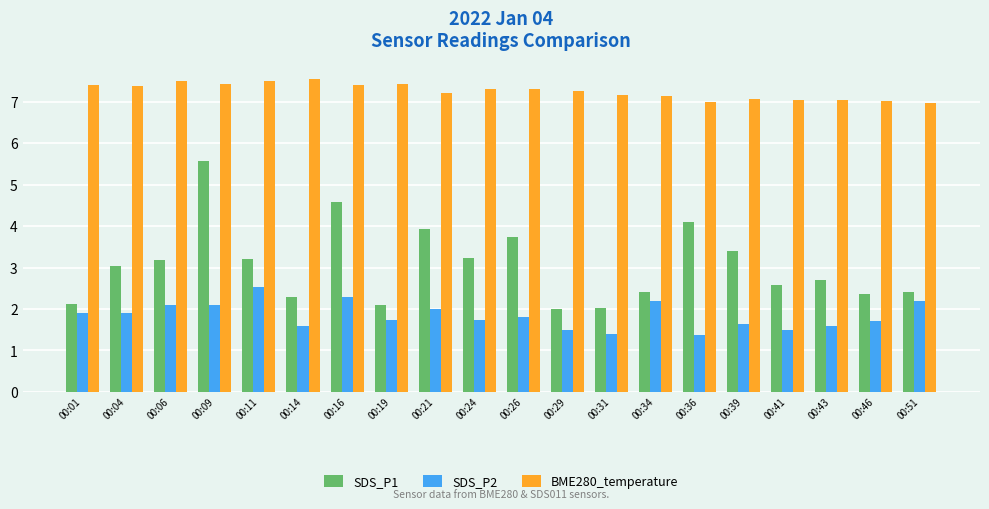

What is the difference between the maximum and second lowest values in the BME280_temperature series?

0.6